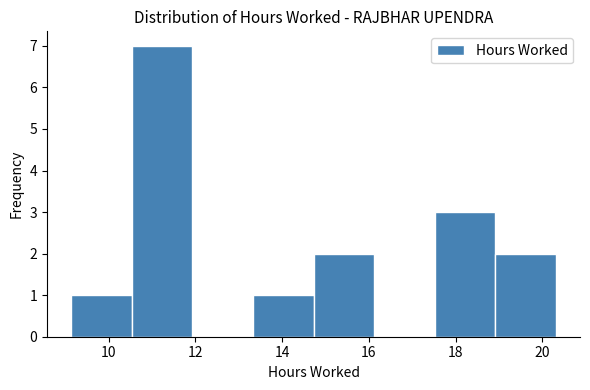

Which range on the x-axis has the tallest bar?

10.6 to 12.0